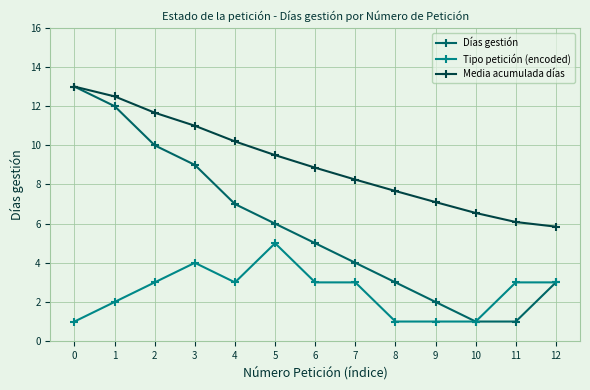

Which series has the largest range (max minus min)?

Días gestión